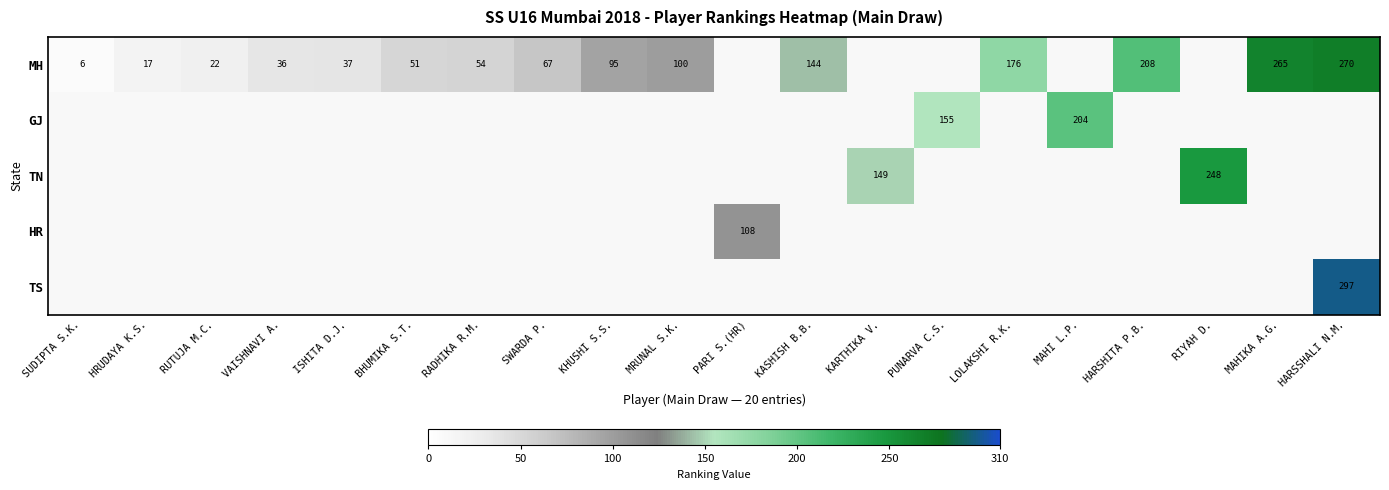

The TN series shows 154 at RIYAH D.. True or false?

False